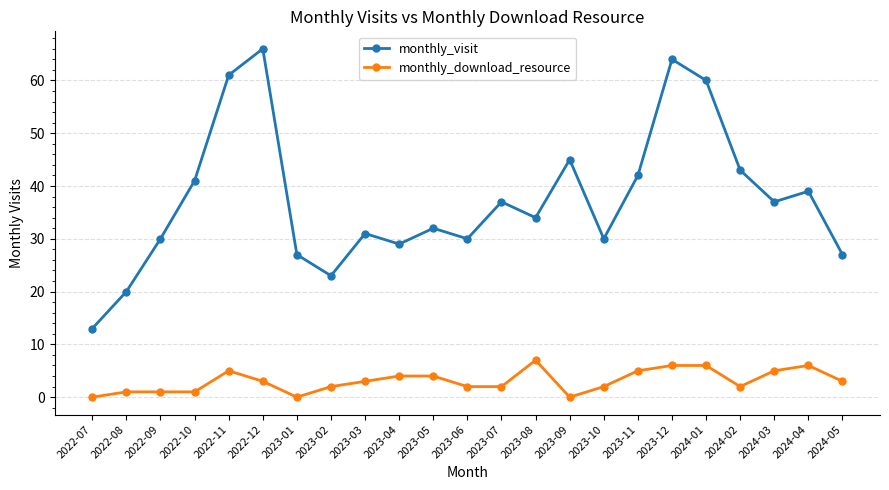

What is the label of the 11th point from the left?

2023-05